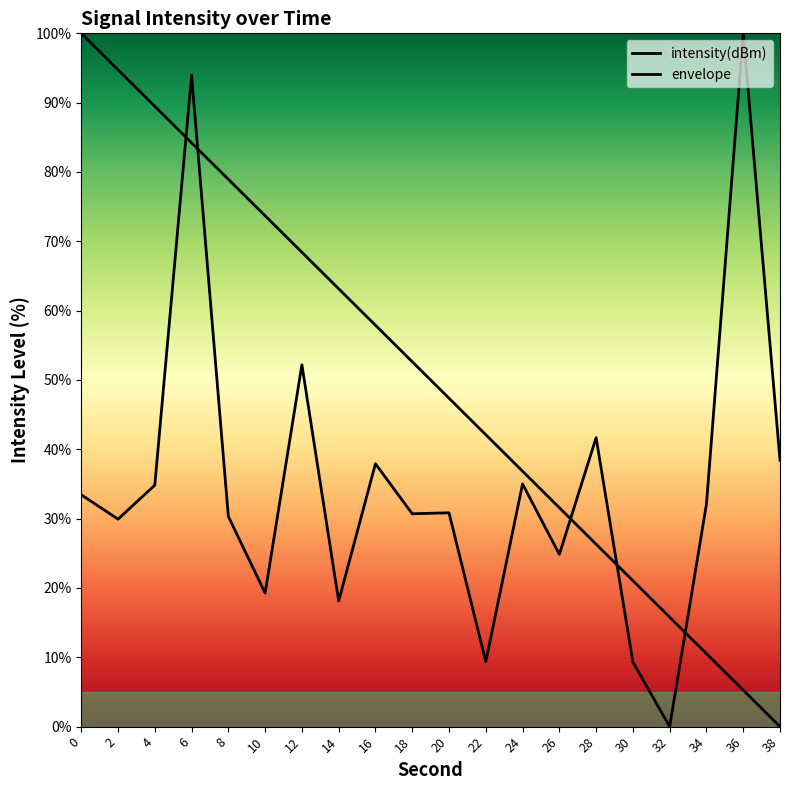

Is this an area chart (filled region under the line)?

Yes